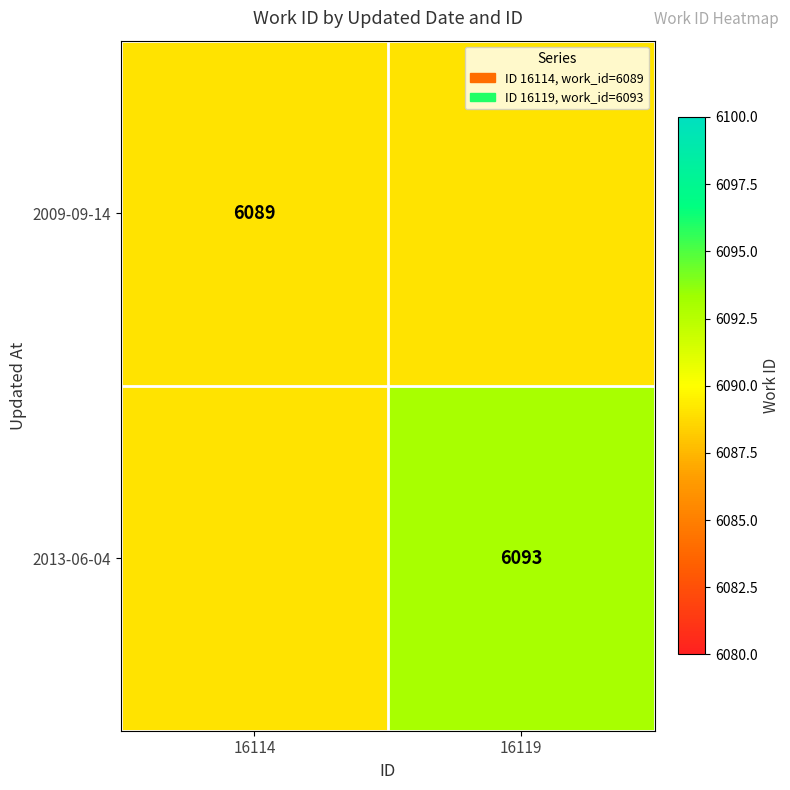

The value of 2013-06-04 at 16119 is 1643. True or false?

False